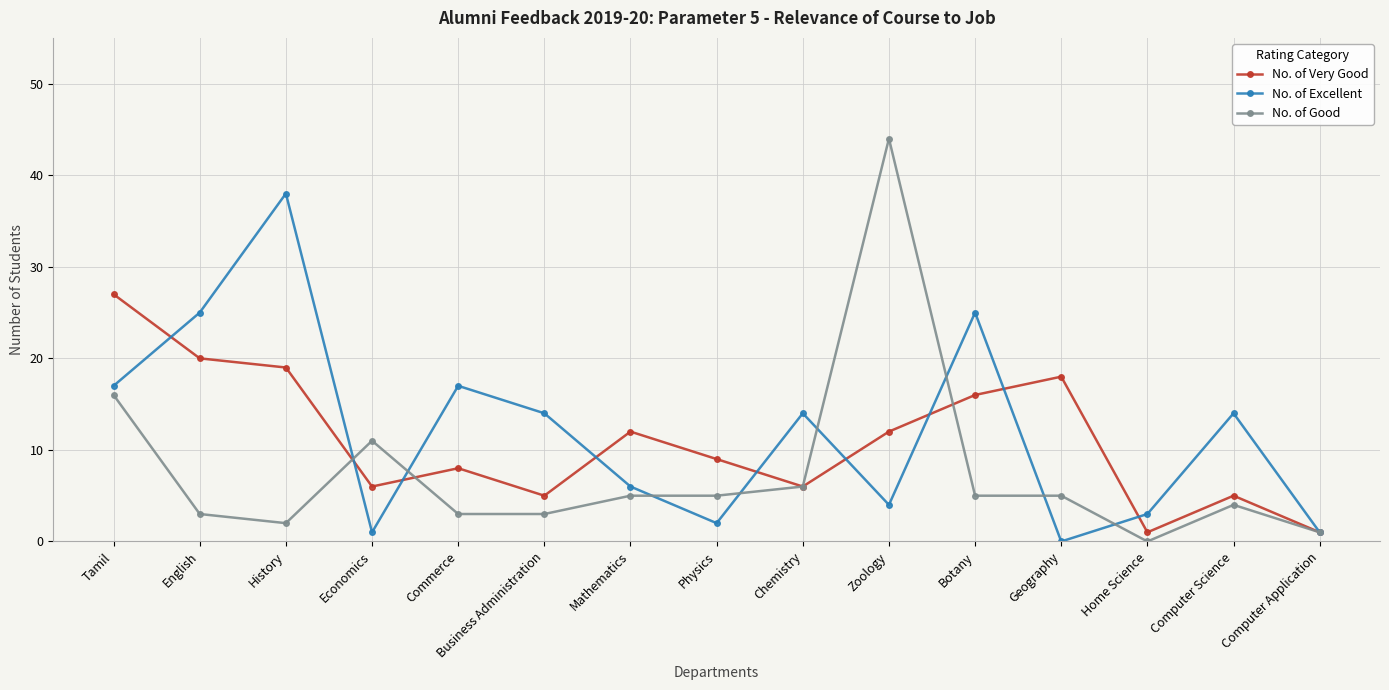

Which series has the largest total across all categories?

No. of Excellent